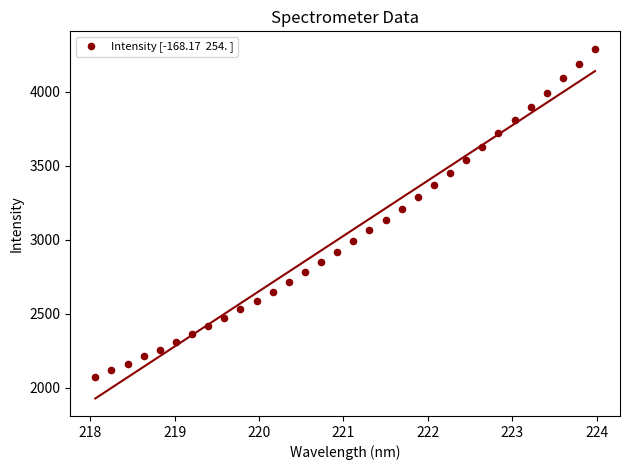

What is the range of X values (max minus min)?

5.9